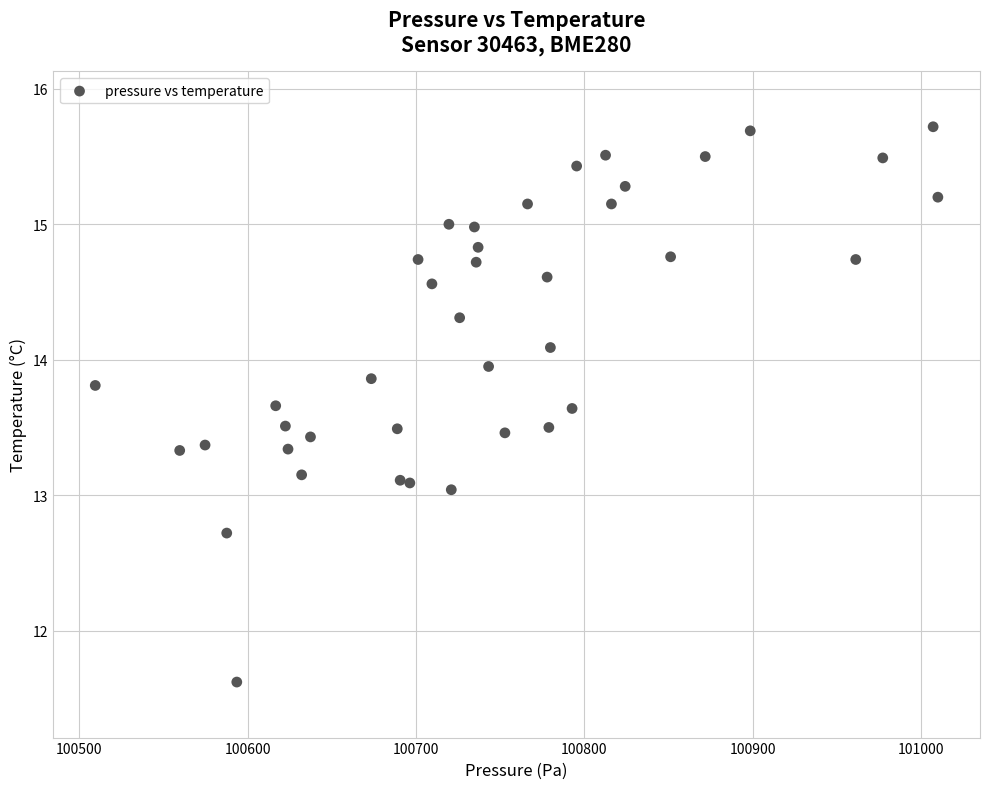

What is the range of Y values (max minus min)?

4.1